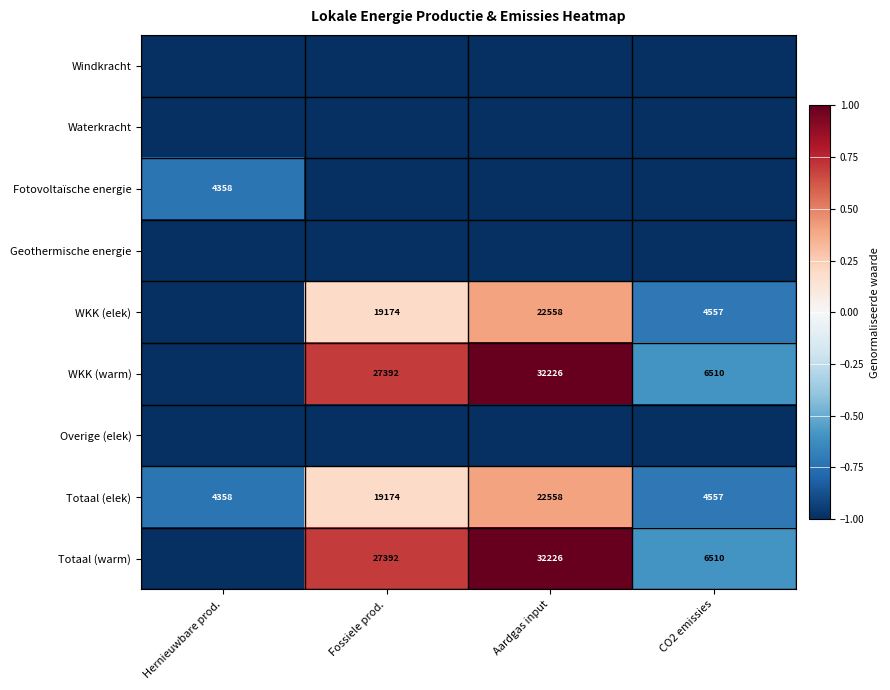

The value of Totaal (elek) at Fossiele prod. is 19174. True or false?

True